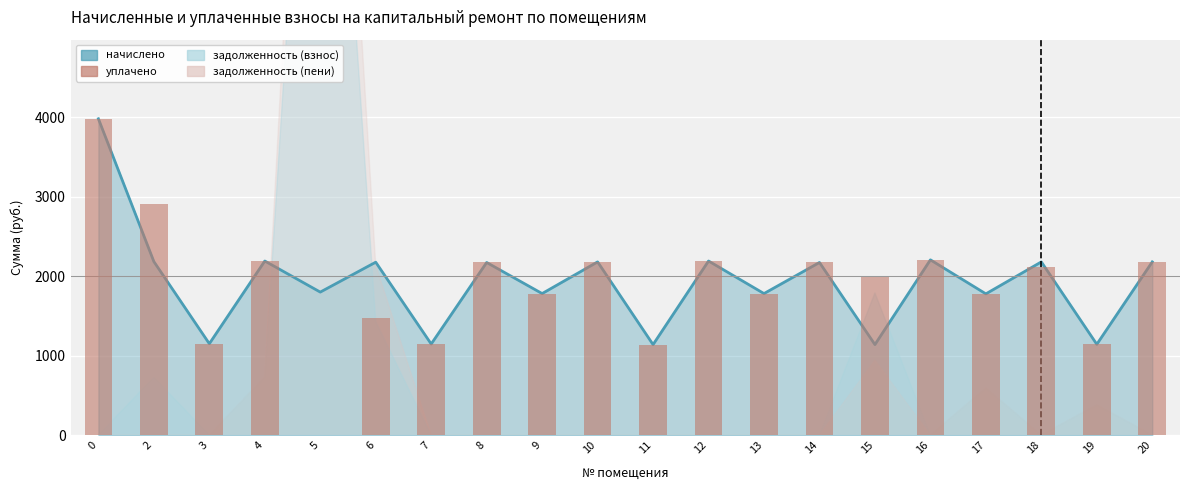

How many values are below 2118?

10